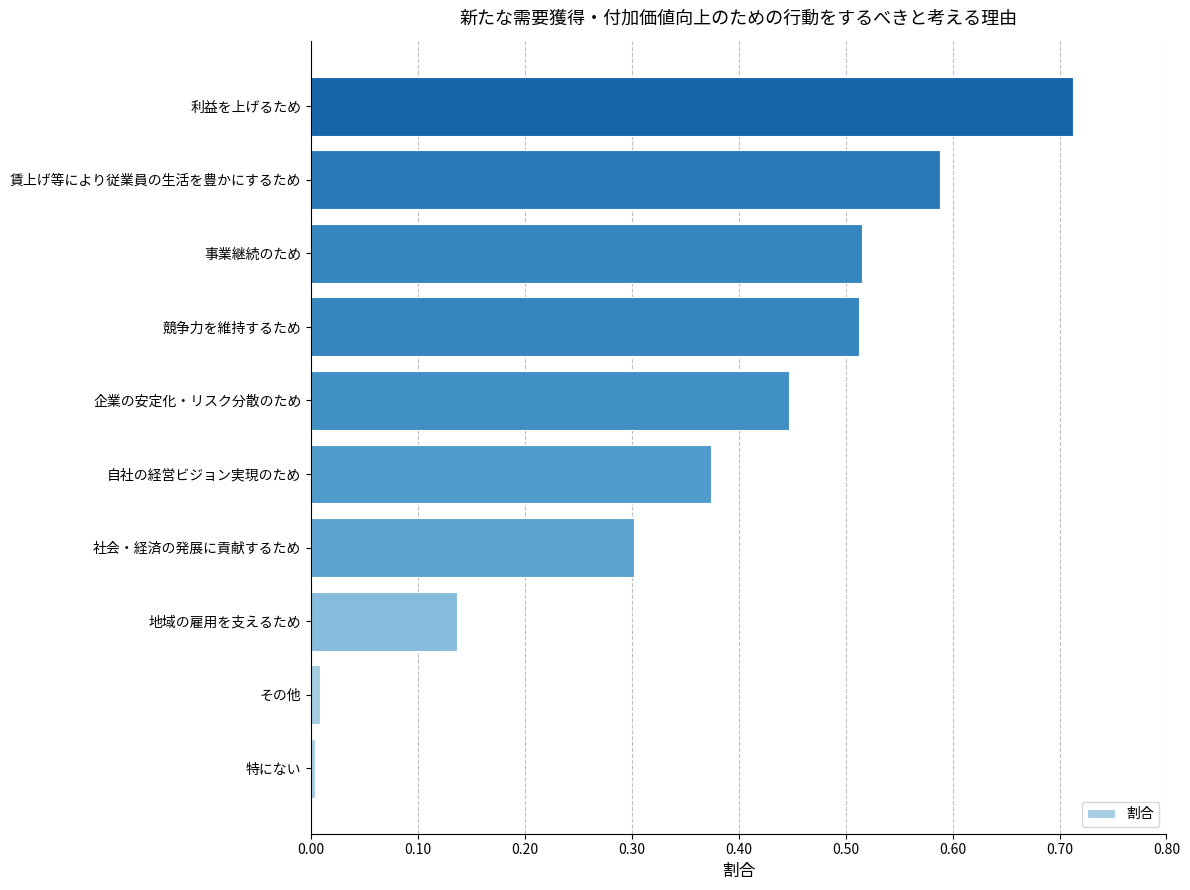

Is it true that the value at 社会・経済の発展に貢献するため is 0.2?

False